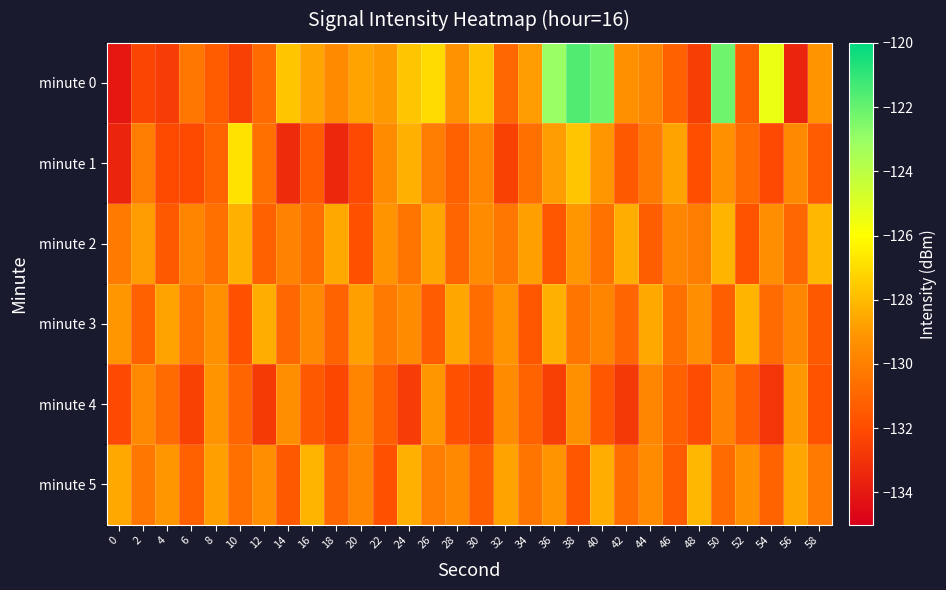

Reading left to right, list all the values displayed in this chart.

minute 0: 0=-134.1	2=-132.3	4=-132.6	6=-130.3	8=-131.4	10=-132.5	12=-130.8	14=-127.7	16=-128.6	18=-129.6	20=-128.7	22=-129.0	24=-127.7	26=-127.1	28=-129.2	30=-127.7	32=-130.9	34=-128.9	36=-123.1	38=-121.6	40=-122.2	42=-129.3	44=-129.7	46=-131.2	48=-132.6	50=-122.2	52=-131.3	54=-125.4	56=-133.5	58=-129.2
minute 1: 0=-133.6	2=-130.1	4=-132.1	6=-132.1	8=-131.1	10=-126.8	12=-130.6	14=-133.3	16=-131.4	18=-133.4	20=-132.1	22=-129.5	24=-128.3	26=-130.1	28=-131.2	30=-129.8	32=-132.4	34=-130.6	36=-128.9	38=-127.7	40=-129.1	42=-131.5	44=-130.2	46=-128.7	48=-131.9	50=-129.3	52=-130.8	54=-132.1	56=-129.6	58=-131.4
minute 2: 0=-130.2	2=-128.9	4=-131.5	6=-129.8	8=-130.6	10=-128.3	12=-131.2	14=-129.9	16=-130.7	18=-128.5	20=-131.8	22=-129.2	24=-130.4	26=-128.6	28=-131.0	30=-129.5	32=-130.3	34=-128.8	36=-131.6	38=-129.1	40=-130.5	42=-128.4	44=-131.3	46=-129.7	48=-130.1	50=-128.2	52=-131.7	54=-129.4	56=-130.9	58=-128.1
minute 3: 0=-129.1	2=-131.2	4=-128.7	6=-130.5	8=-129.3	10=-131.8	12=-128.4	14=-130.9	16=-129.6	18=-131.1	20=-128.8	22=-130.2	24=-129.5	26=-131.4	28=-128.6	30=-130.7	32=-129.2	34=-131.6	36=-128.3	38=-130.4	40=-129.8	42=-131.0	44=-128.5	46=-130.6	48=-129.4	50=-131.3	52=-128.2	54=-130.8	56=-129.7	58=-131.5
minute 4: 0=-132.1	2=-129.6	4=-130.8	6=-132.4	8=-129.2	10=-131.0	12=-132.7	14=-129.4	16=-131.5	18=-132.2	20=-129.8	22=-131.3	24=-132.6	26=-129.1	28=-131.8	30=-132.3	32=-129.5	34=-131.1	36=-132.5	38=-129.3	40=-131.6	42=-132.8	44=-129.7	46=-131.2	48=-132.0	50=-129.9	52=-131.4	54=-132.9	56=-129.0	58=-131.7
minute 5: 0=-128.5	2=-130.3	4=-129.1	6=-131.2	8=-128.8	10=-130.6	12=-129.4	14=-131.5	16=-128.2	18=-130.9	20=-129.7	22=-131.8	24=-128.3	26=-130.1	28=-129.6	30=-131.3	32=-128.7	34=-130.4	36=-129.2	38=-131.6	40=-128.4	42=-130.7	44=-129.5	46=-131.4	48=-128.1	50=-130.8	52=-129.3	54=-131.1	56=-128.6	58=-130.2